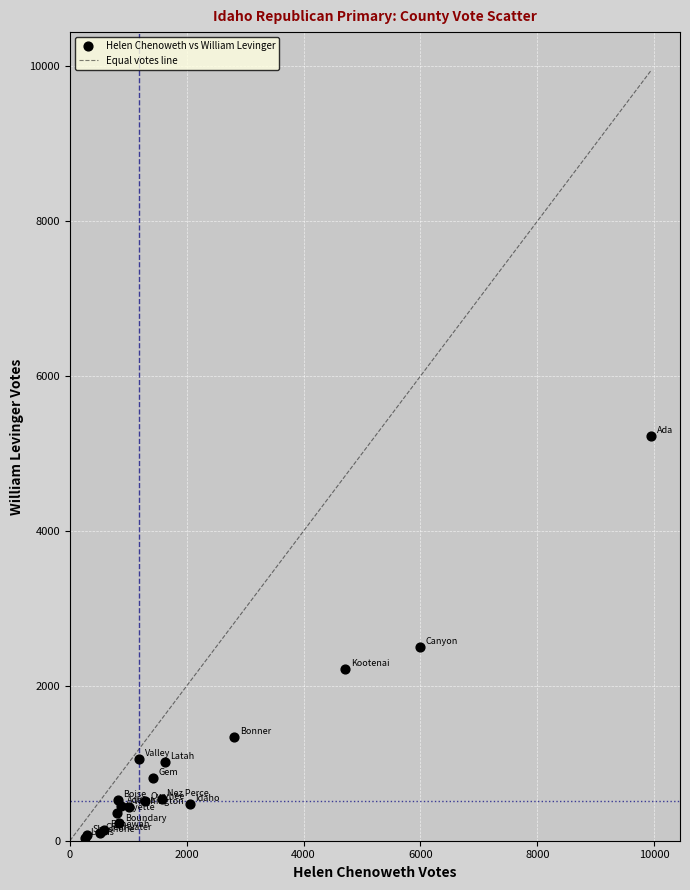

What Y value in the scatter plot is closest to 2633?

2504